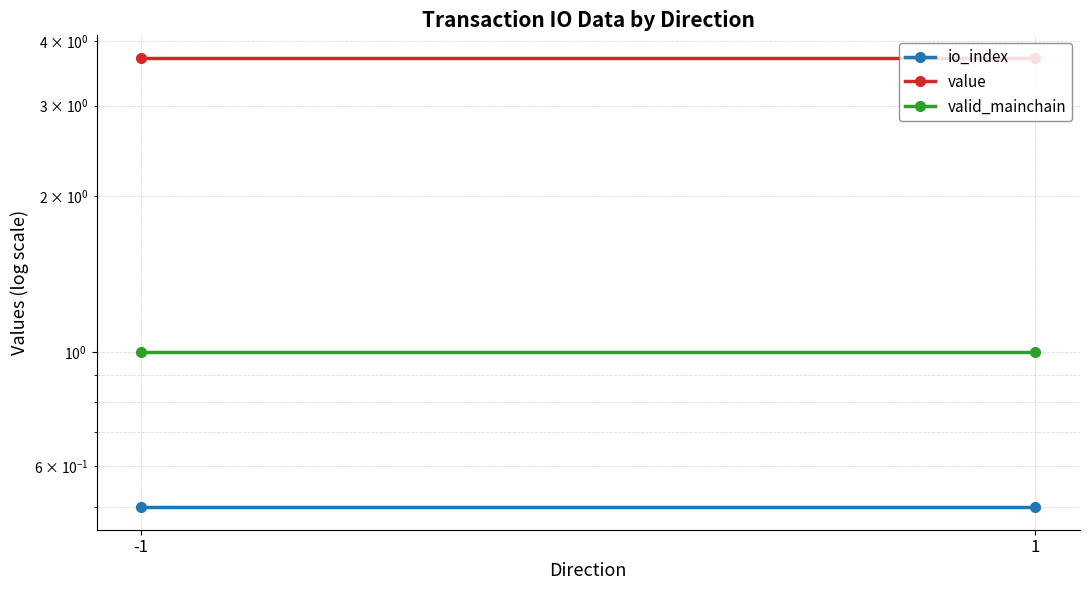

Rank the series at -1 from lowest to highest value.

io_index, valid_mainchain, value